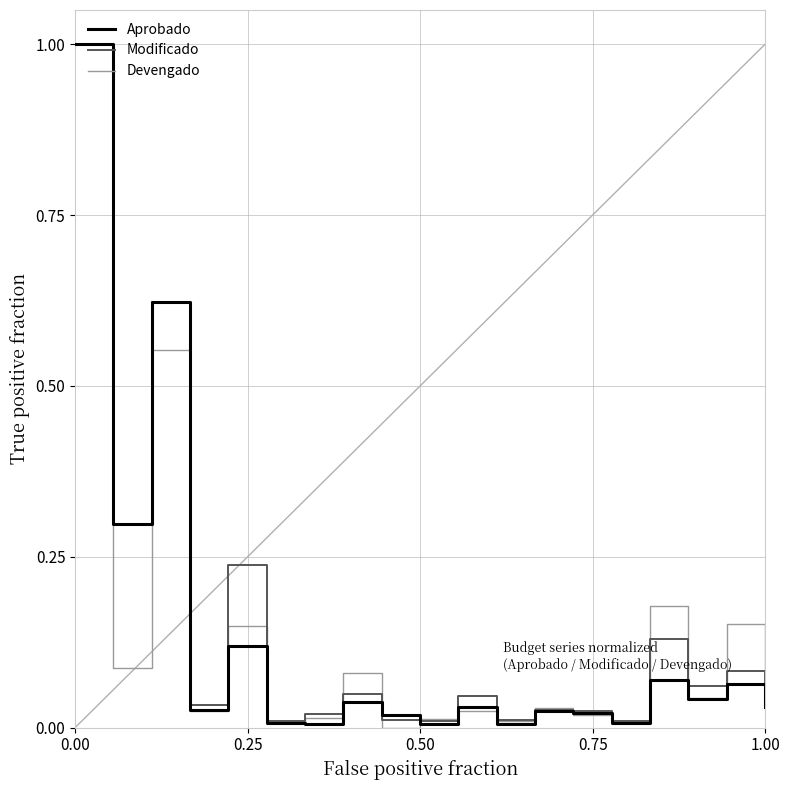

True or false: Modificado and Devengado cross at least once.

True